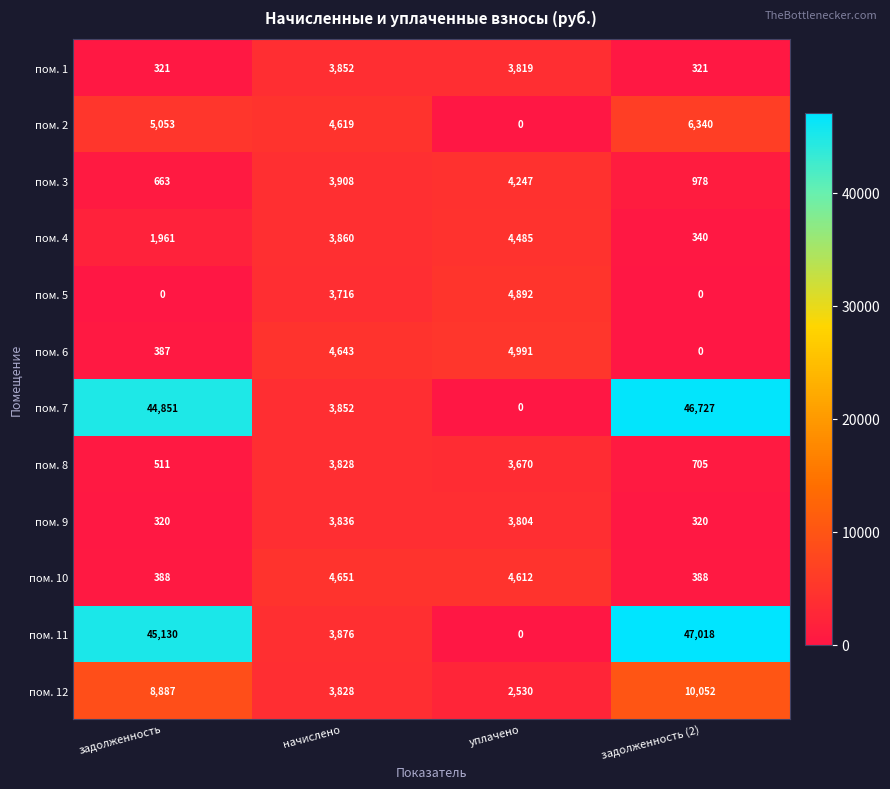

Which series changed the most between задолженность and начислено?

пом. 11